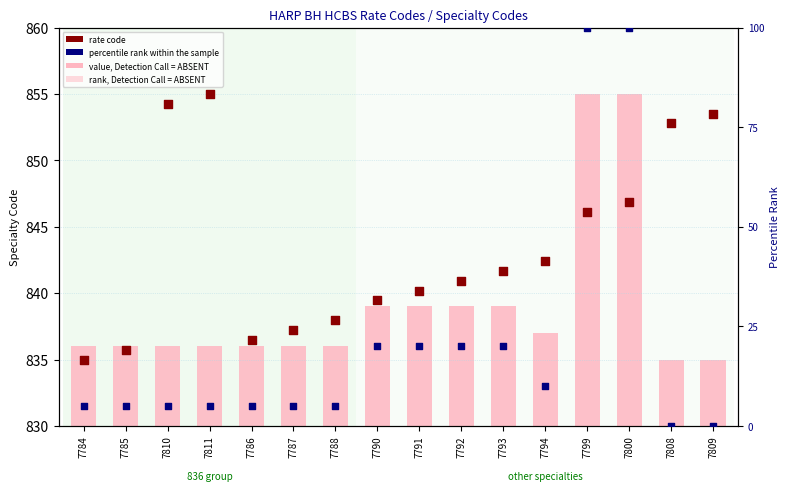

Which series contains the lowest Y value?

percentile rank within sample